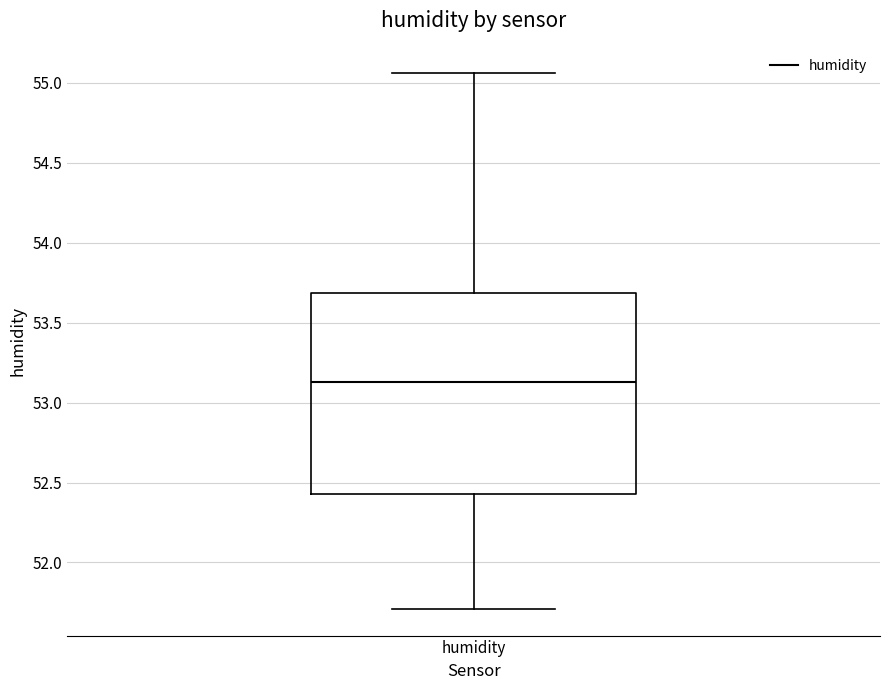

Transcribe this box plot: give where the median line is, the range the box spans, and where the two whiskers end, as read against the y-axis. The values are not printed on the chart, so give them approximately, as read against the axis.

median 53.15, box 52.45 to 53.70, whiskers 51.70 to 55.05